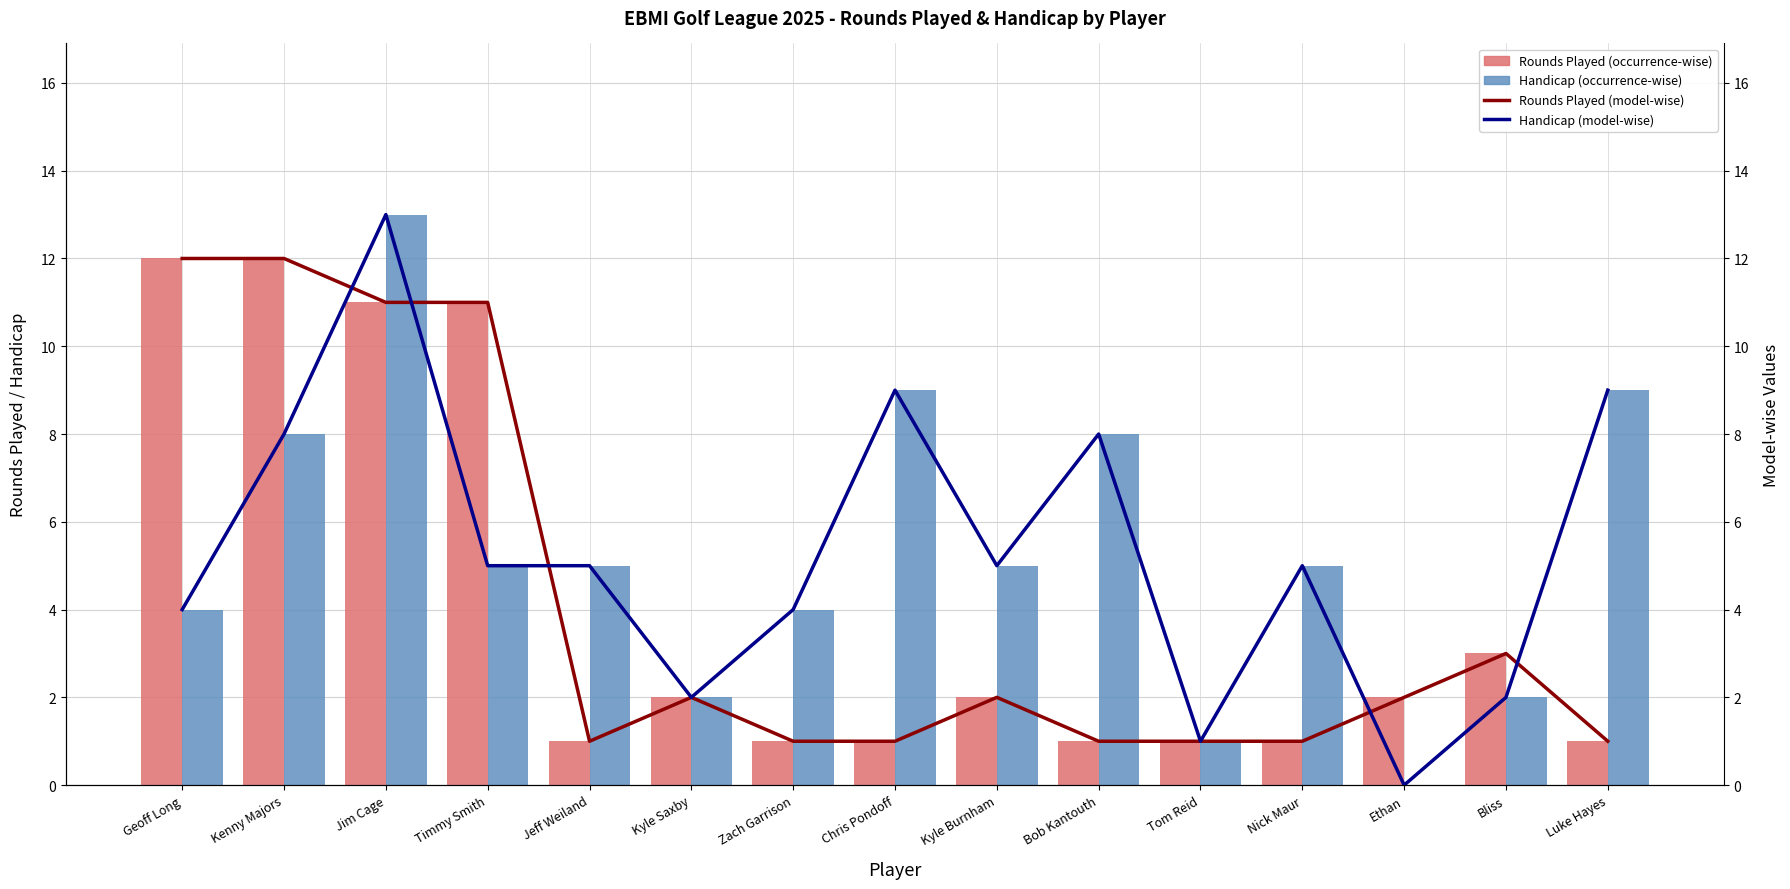

The Rounds Played (model-wise) series shows 3 at Geoff Long. True or false?

False